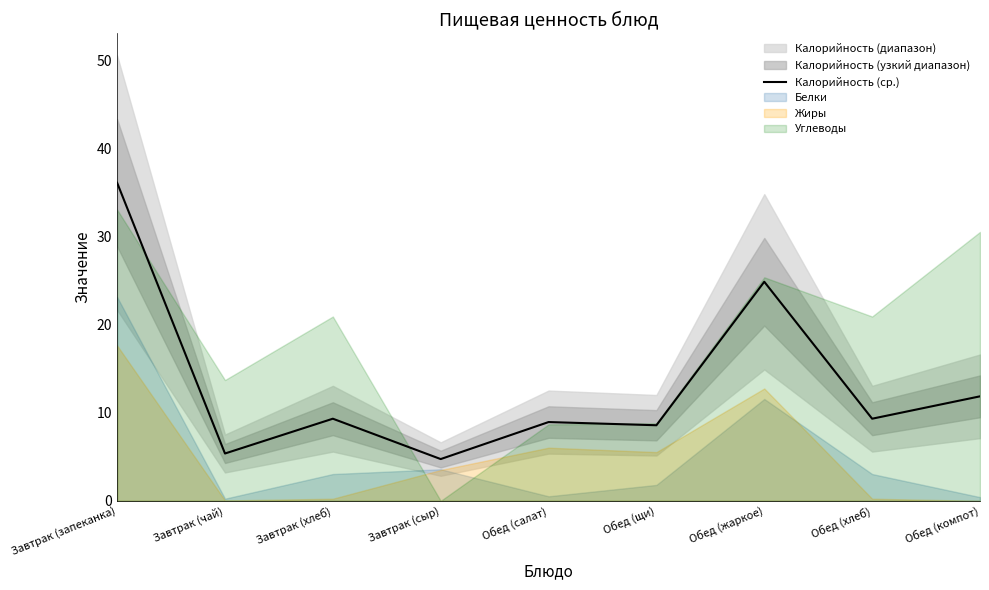

How many data points are less than 9?

4